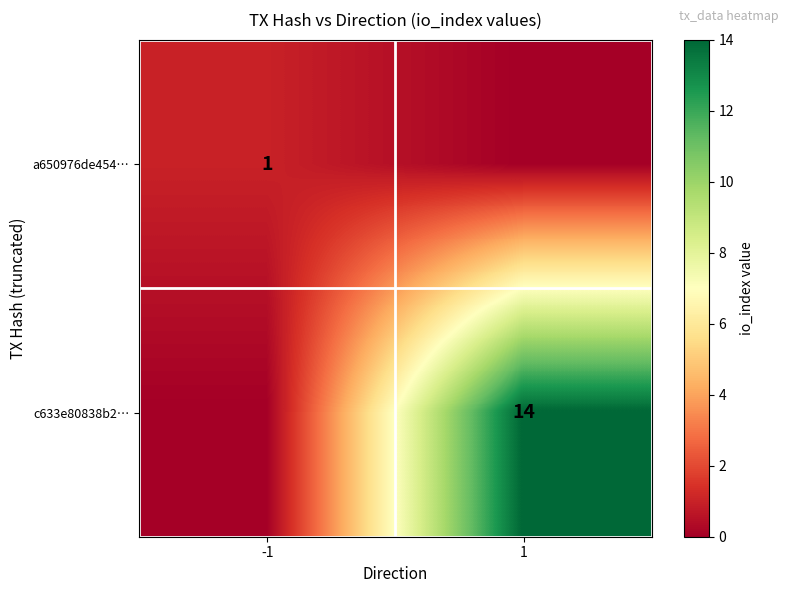

Is it true that c633e80838b2… equals 14 at 1?

True